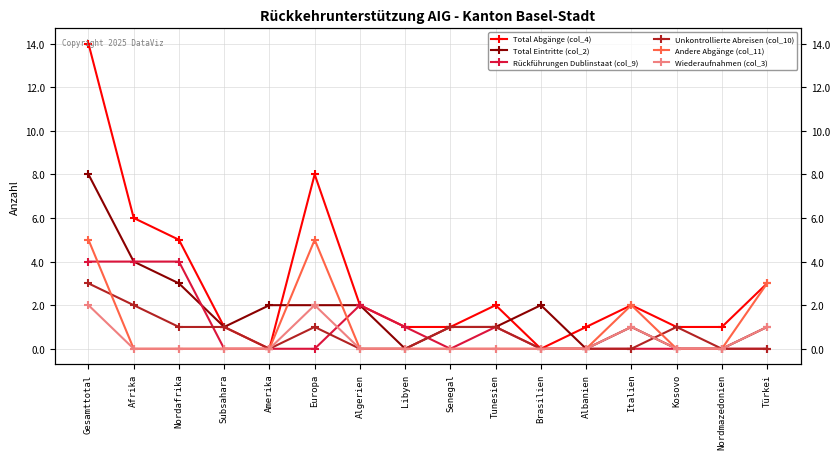

What is the difference between the Wiederaufnahmen (col_3) values at Italien and Nordmazedonien?

1